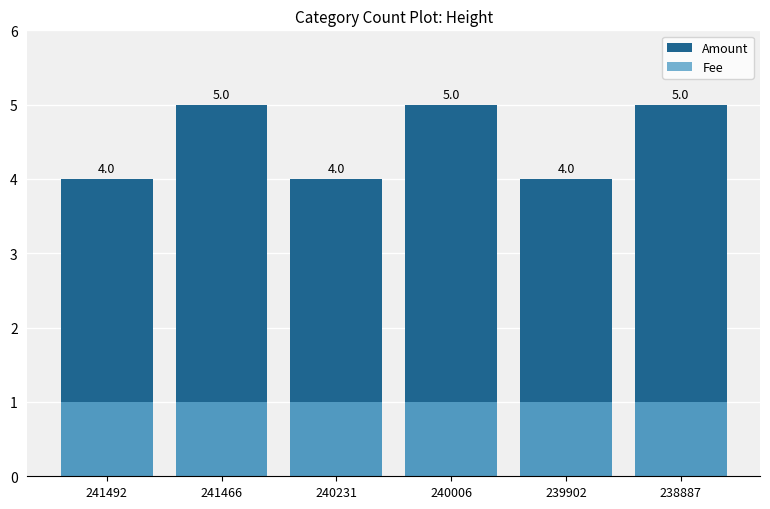

True or false: Amount has a value of 7 at 240231.

False